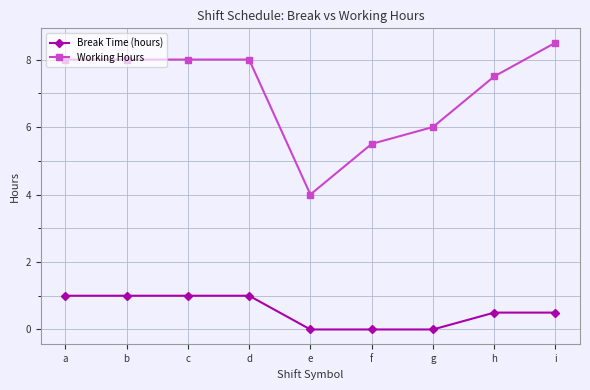

True or false: Working Hours and Break Time (hours) cross at least once.

False